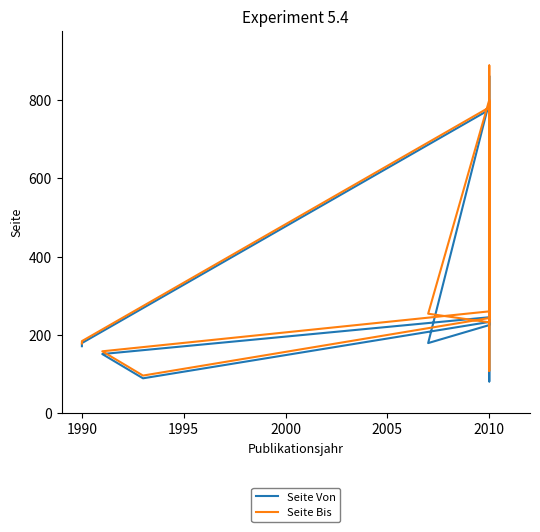

Does the chart display data point markers on the line(s)?

No